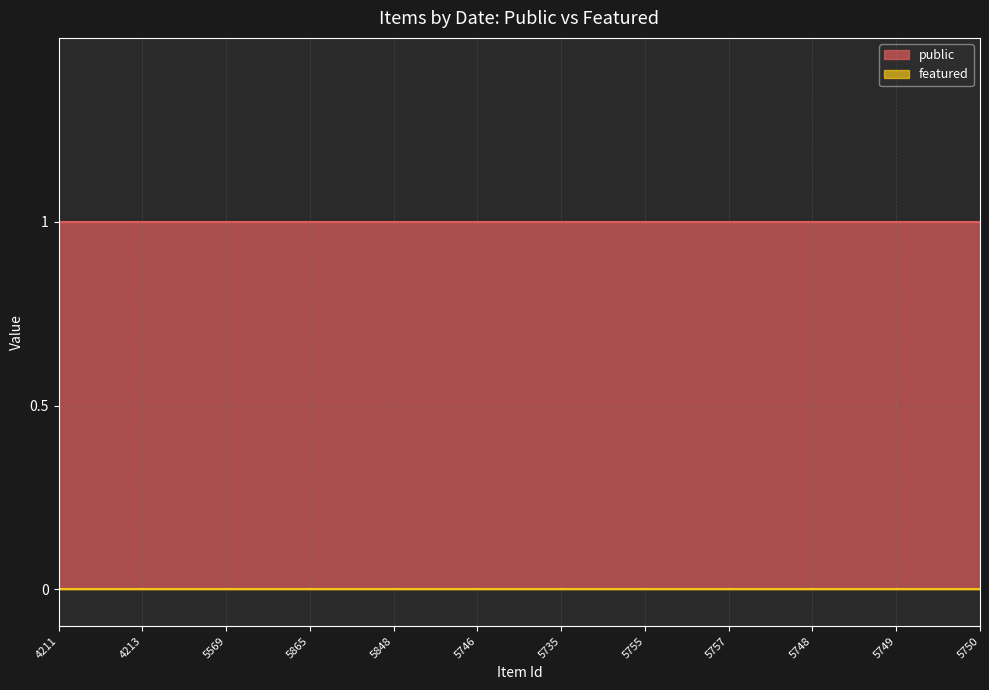

Is the value of featured at 5848 greater than the value of public at 5749?

No